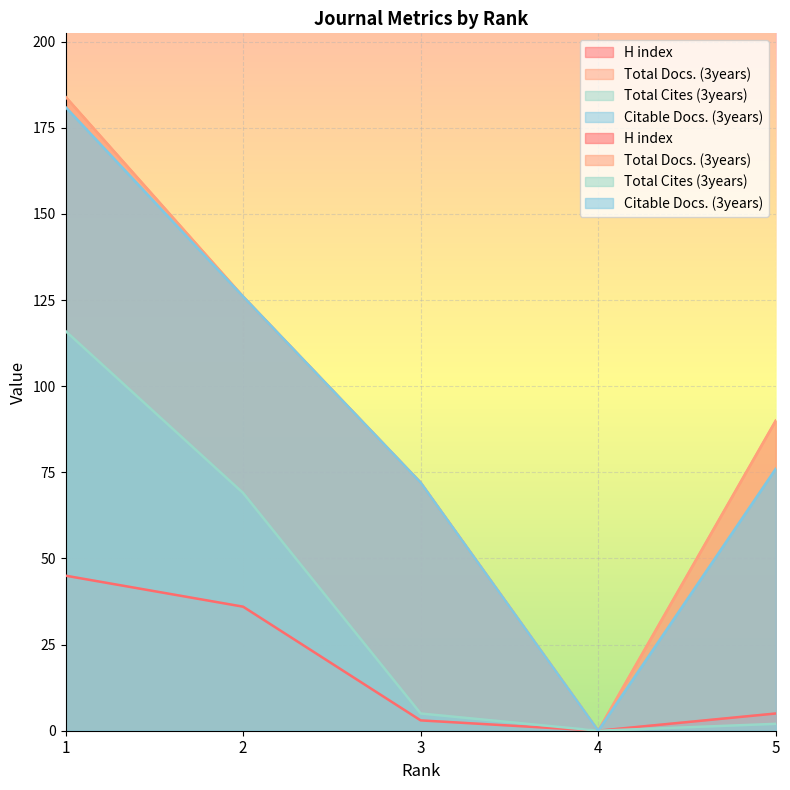

True or false: H index and Total Cites (3years) cross at least once.

False